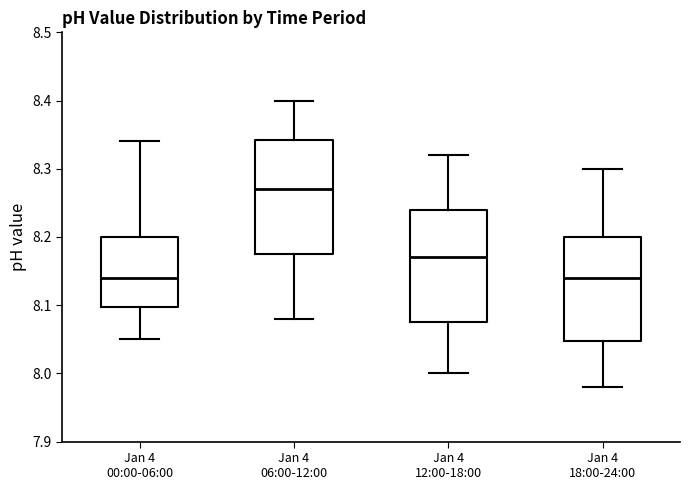

Reading left to right, transcribe this box plot: for each box, give where its median line is, the range the box spans, and where its two whiskers end, as read against the y-axis. The values are not printed on the chart, so give them approximately, as read against the axis.

Jan 4 00:00-06:00: median 8.14, box 8.10 to 8.20, whiskers 8.05 to 8.34
Jan 4 06:00-12:00: median 8.27, box 8.18 to 8.34, whiskers 8.08 to 8.40
Jan 4 12:00-18:00: median 8.17, box 8.08 to 8.24, whiskers 8.00 to 8.32
Jan 4 18:00-24:00: median 8.14, box 8.05 to 8.20, whiskers 7.98 to 8.30